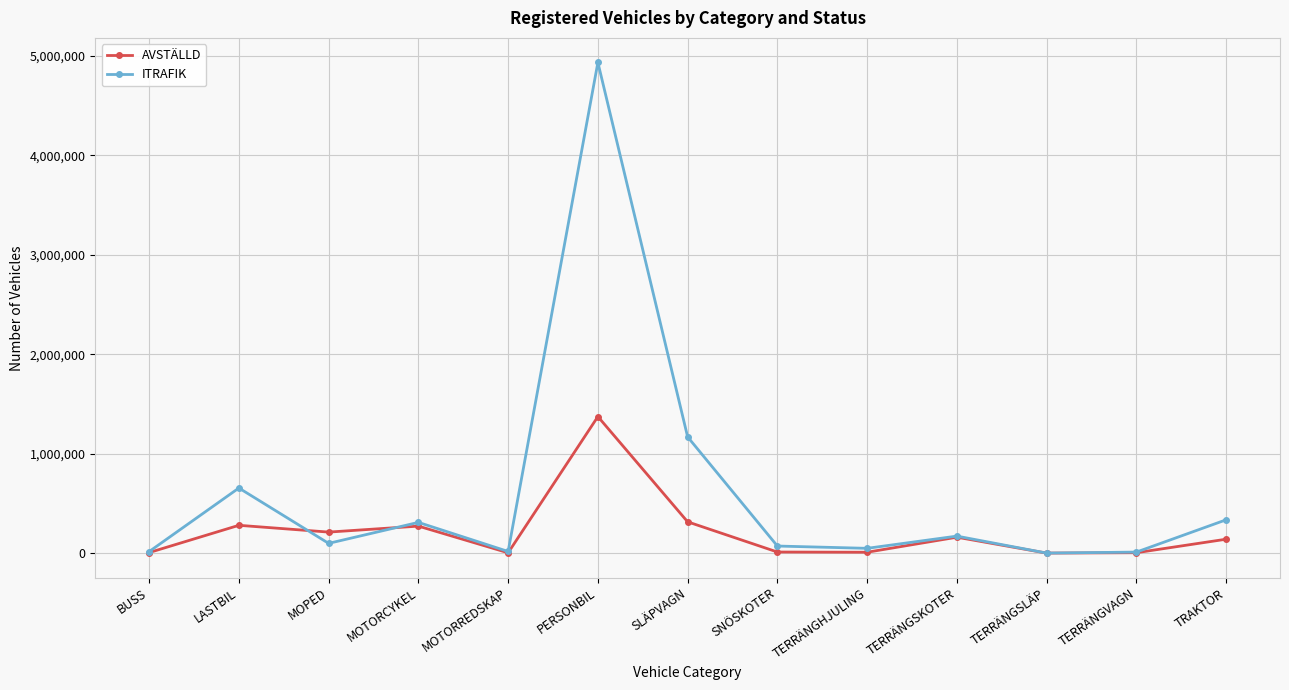

What is the value of the AVSTÄLLD point at the 4th from the left?

271205